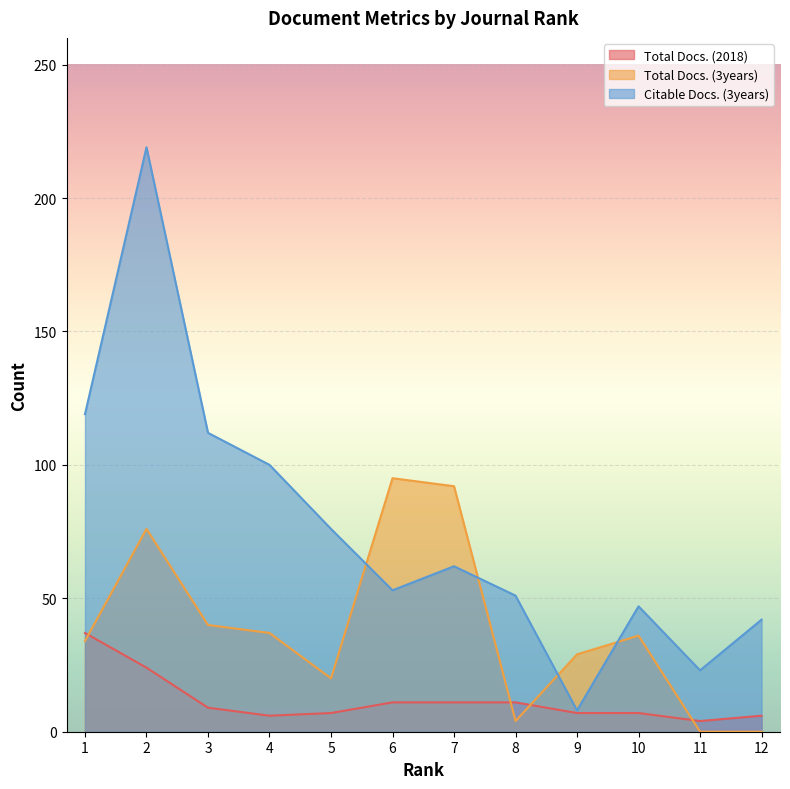

True or false: Total Docs. (2018) has more than 2 interior local peaks.

False